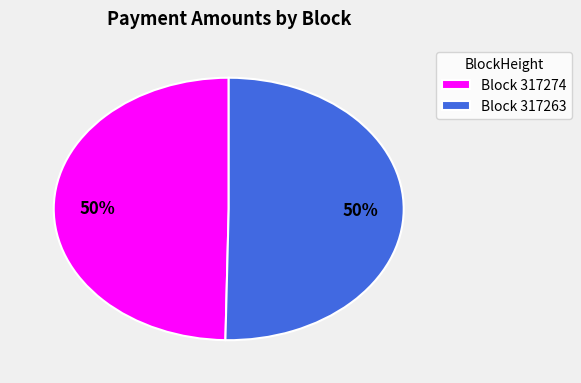

To the nearest percent, what is the average slice percentage?

50%